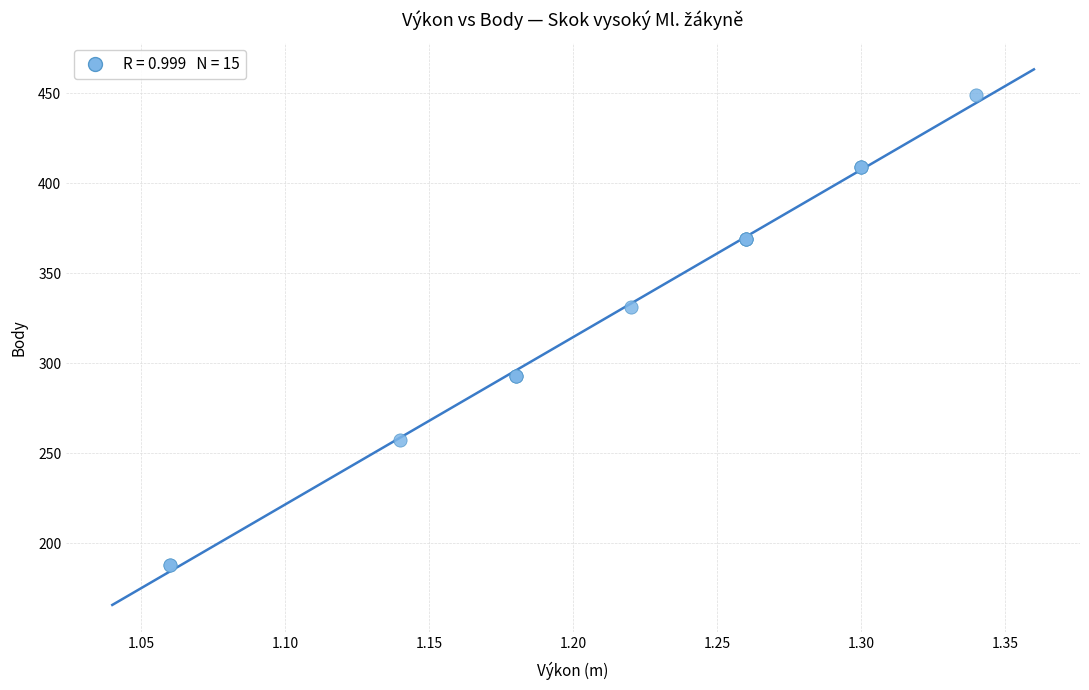

What Y value in the scatter plot is closest to 318?

331